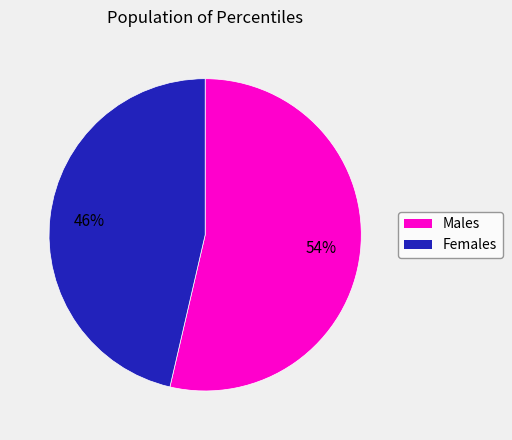

Does any single category account for the majority?

Yes